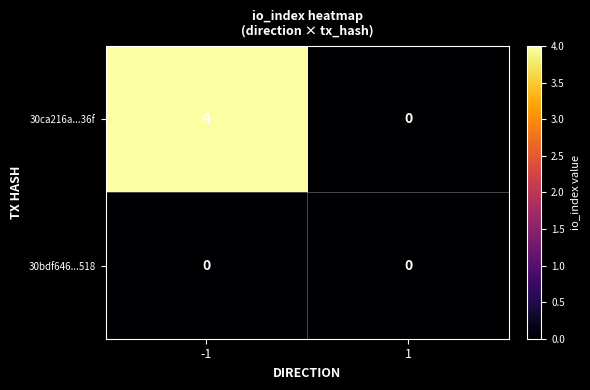

What is the sum of all 30ca216a...36f values?

4